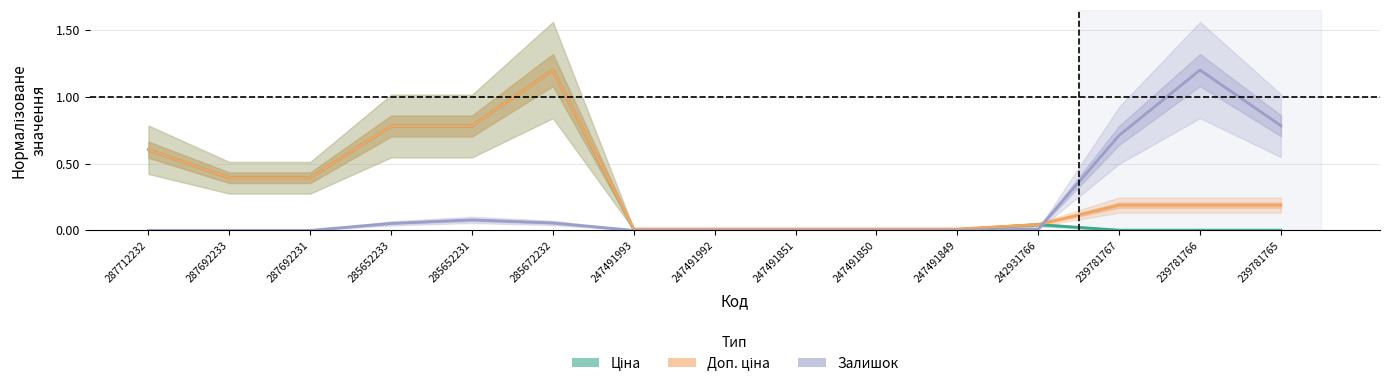

True or false: Доп. ціна and Ціна intersect in this chart.

False